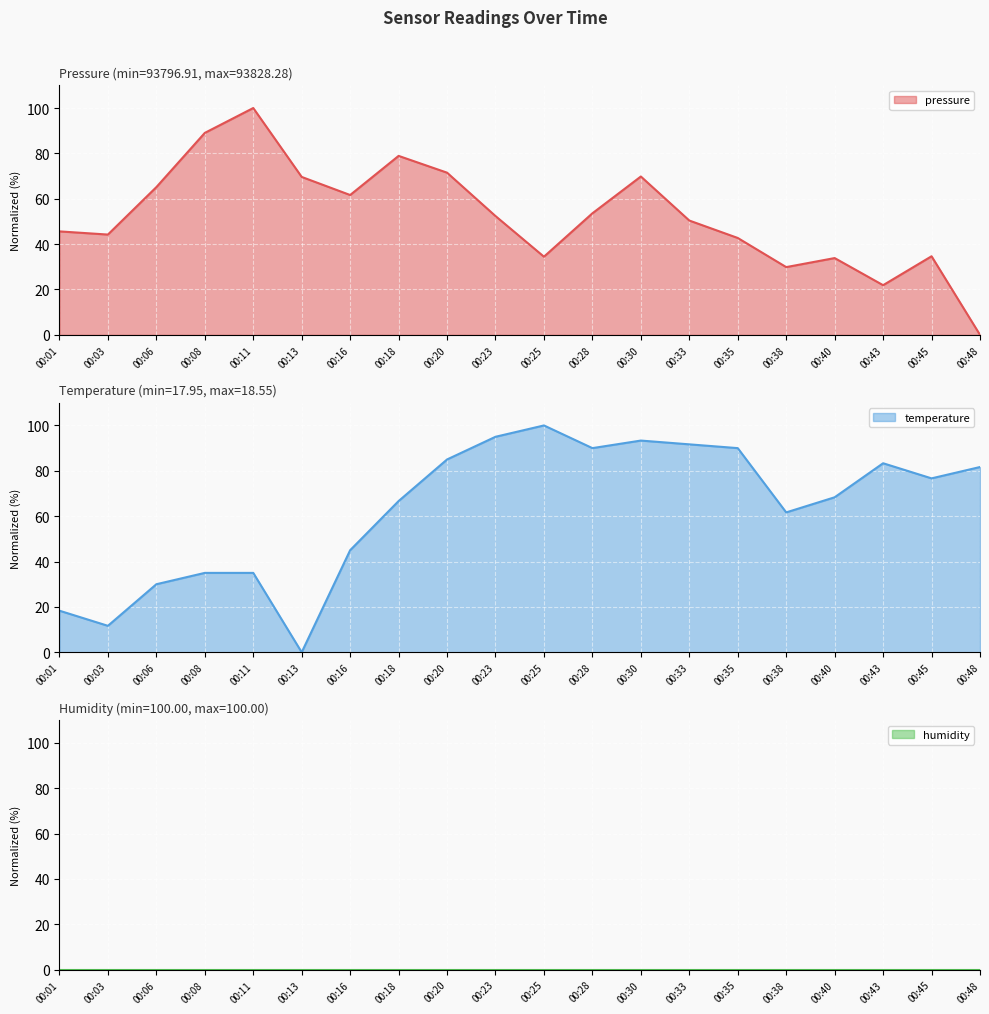

Reading right to left, transcribe all the data shown in this chart.

pressure: 00:48=0.0	00:45=34.7	00:43=21.9	00:40=33.9	00:38=29.9	00:35=42.7	00:33=50.4	00:30=69.8	00:28=53.6	00:25=34.5	00:23=52.4	00:20=71.5	00:18=78.9	00:16=61.7	00:13=69.6	00:11=100.0	00:08=89.0	00:06=65.1	00:03=44.2	00:01=45.6
temperature: 00:48=81.7	00:45=76.7	00:43=83.3	00:40=68.3	00:38=61.7	00:35=90.0	00:33=91.7	00:30=93.3	00:28=90.0	00:25=100.0	00:23=95.0	00:20=85.0	00:18=66.7	00:16=45.0	00:13=0.0	00:11=35.0	00:08=35.0	00:06=30.0	00:03=11.7	00:01=18.3